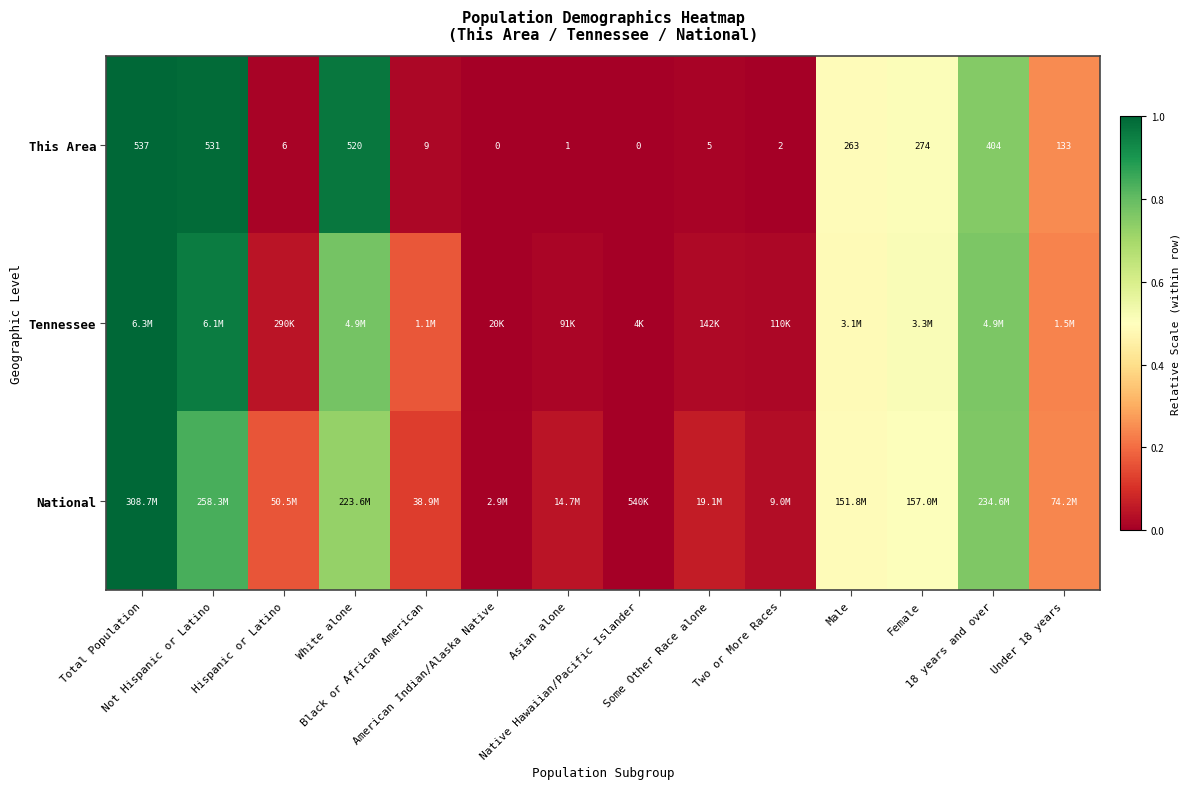

Count the number of categories in the chart.

14